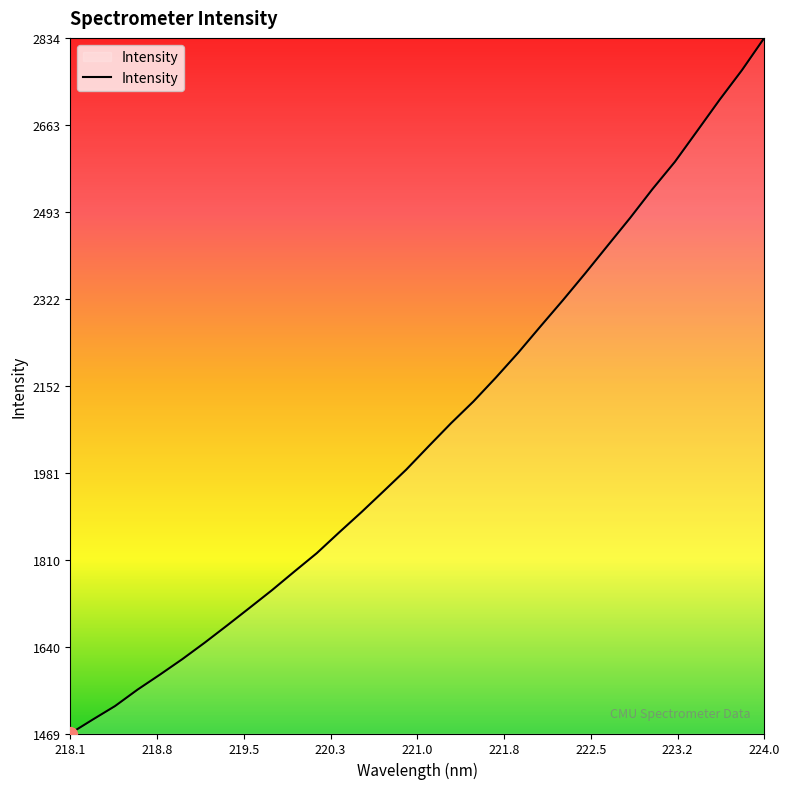

What is the maximum value shown in the chart?

2834.3